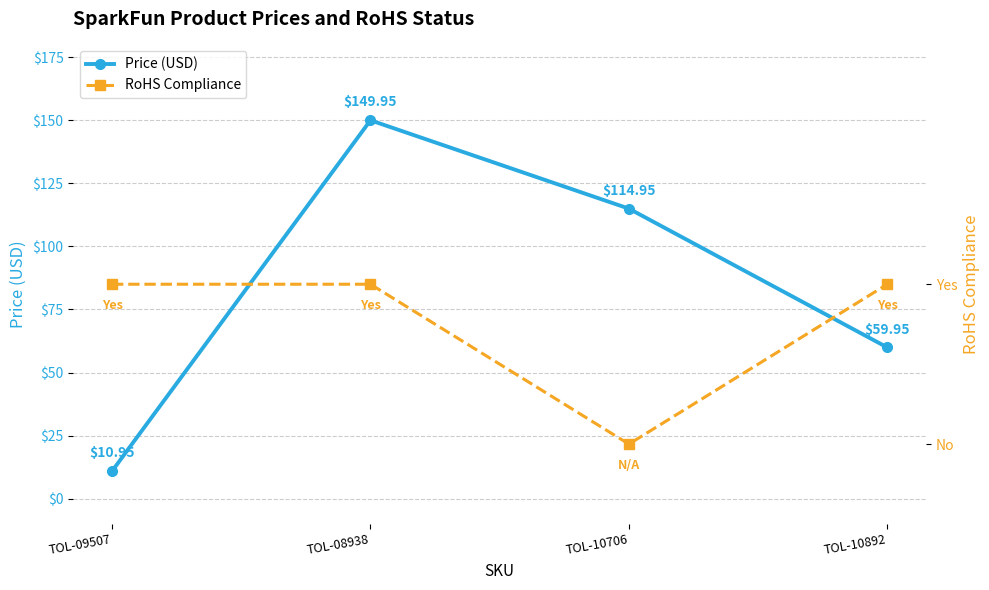

Rank the series at TOL-08938 from lowest to highest value.

RoHS Compliance, Price (USD)